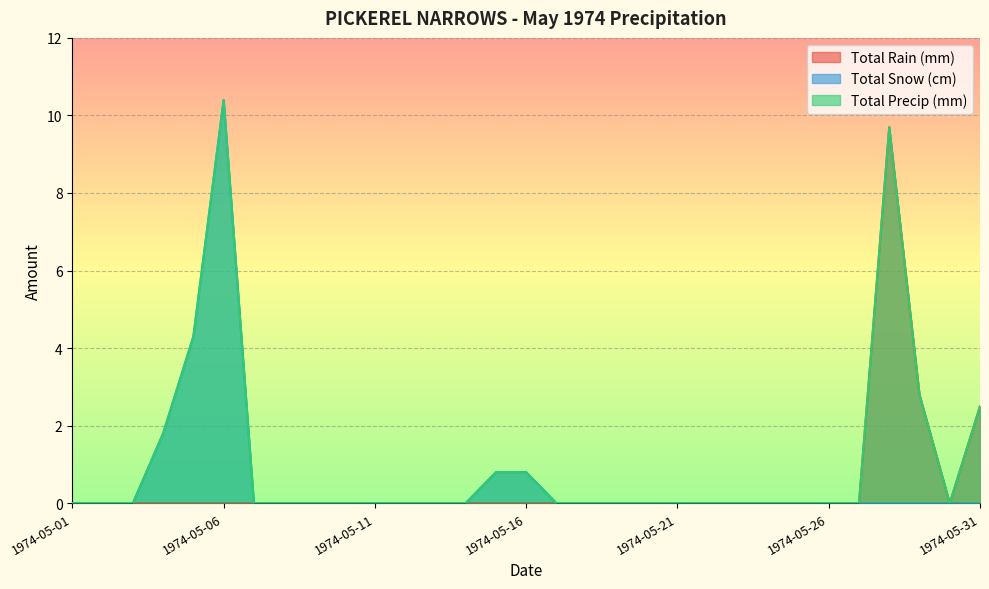

Rank the series by their maximum value, from highest to lowest.

Total Snow (cm), Total Precip (mm), Total Rain (mm)